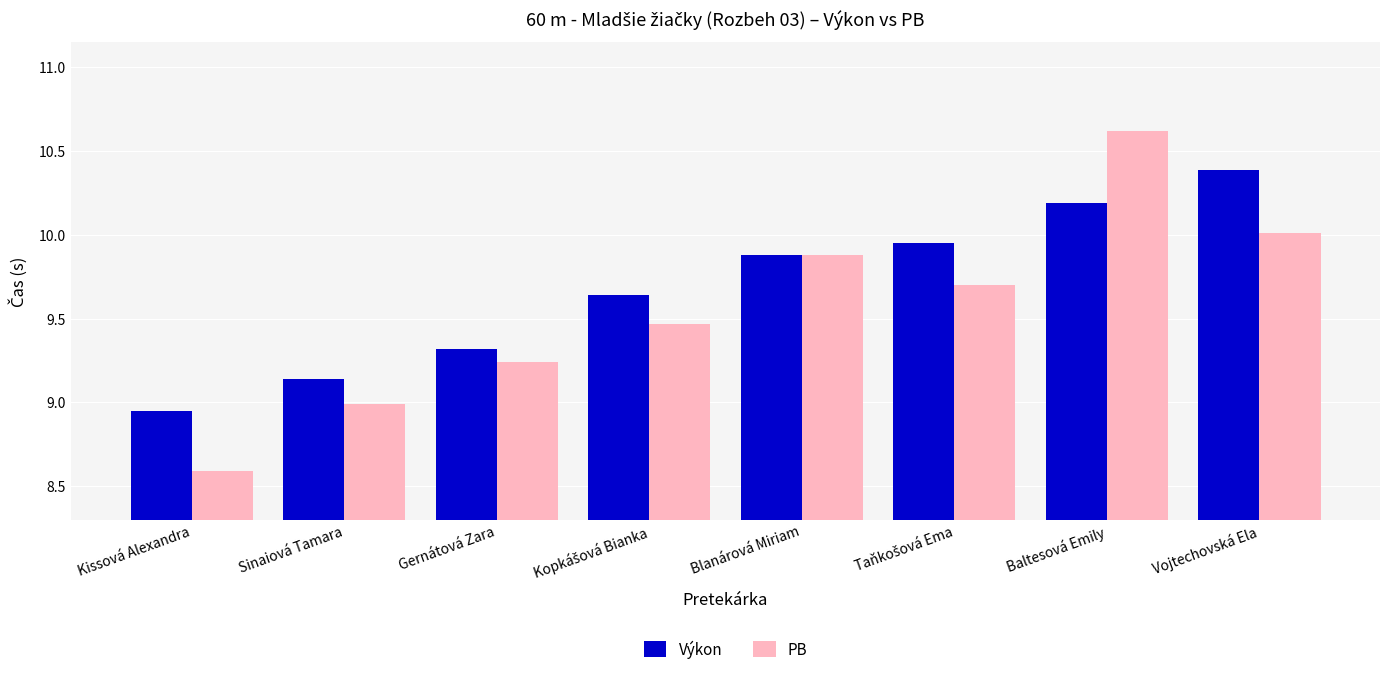

The Výkon series shows 6.3 at Gernátová Zara. True or false?

False